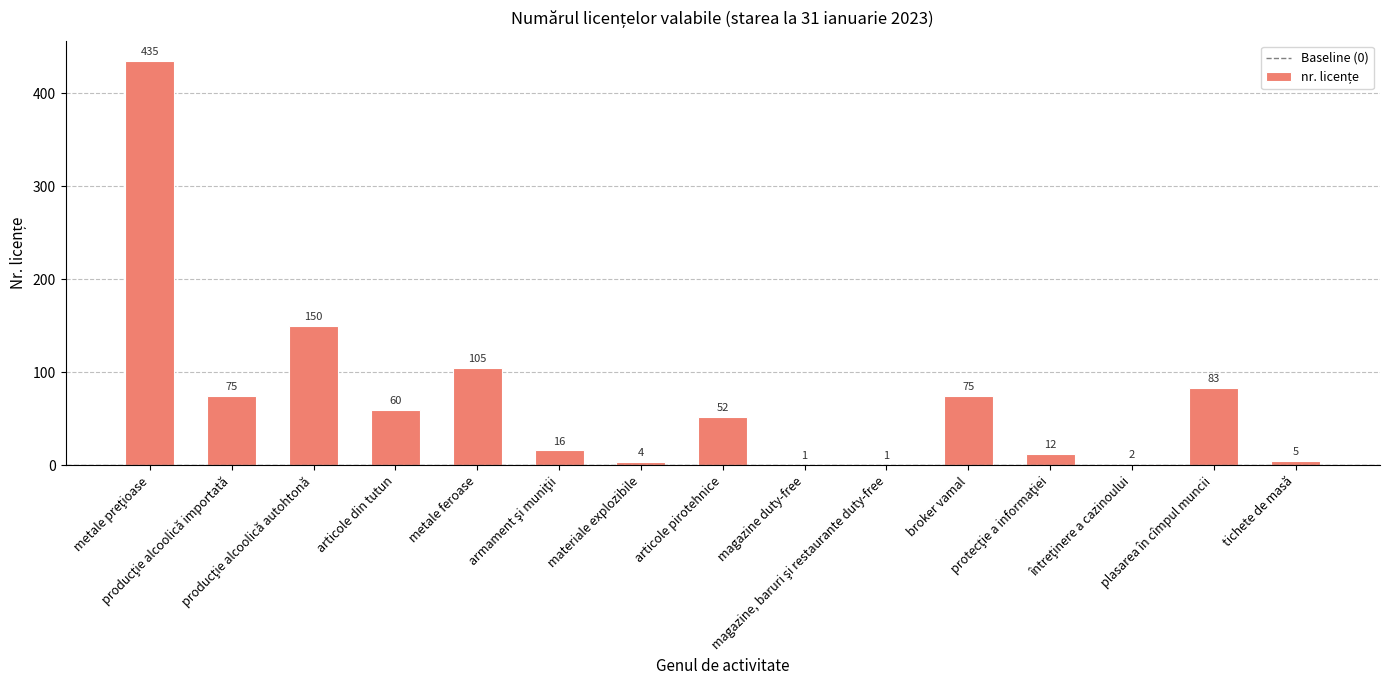

Is it true that the value at metale feroase is 105?

True